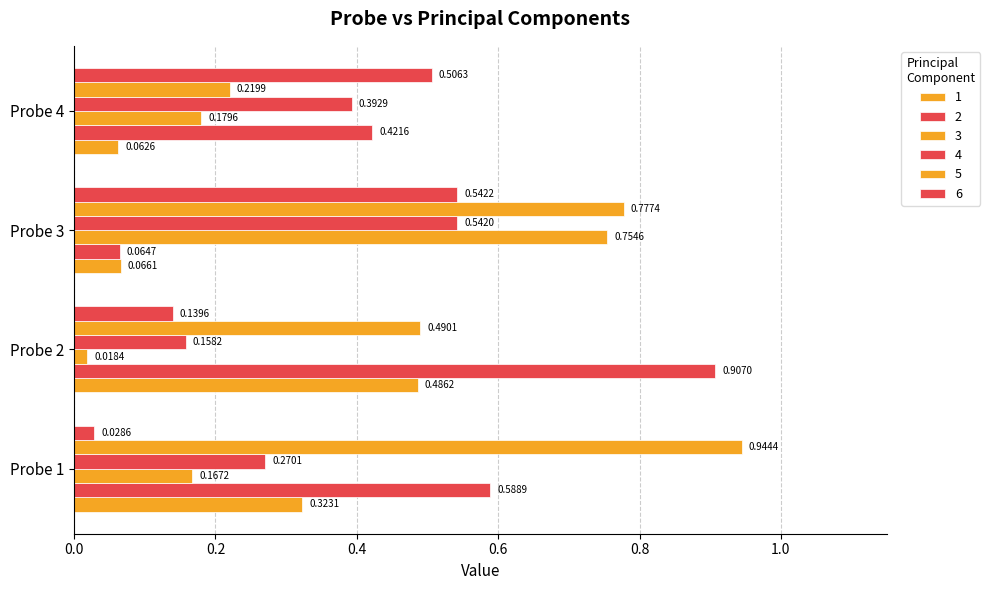

How many data points does each series have?

4